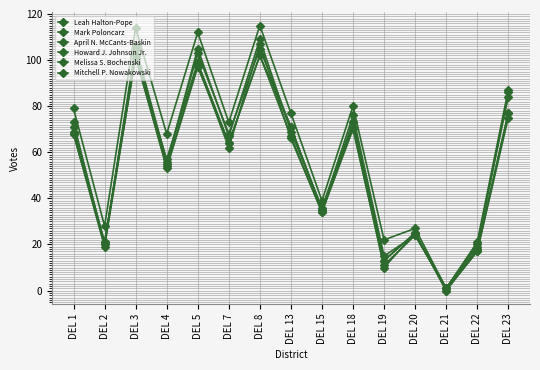

Count the number of categories in the chart.

15